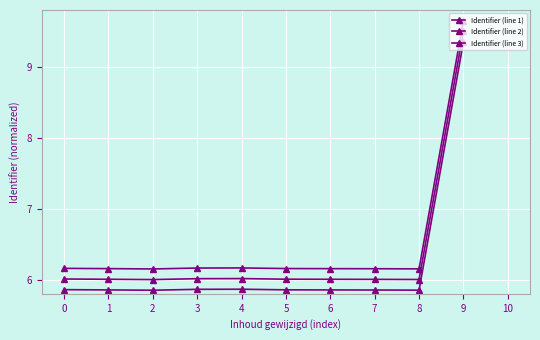

Which series changed the most between 1 and 9?

Identifier (line 1)